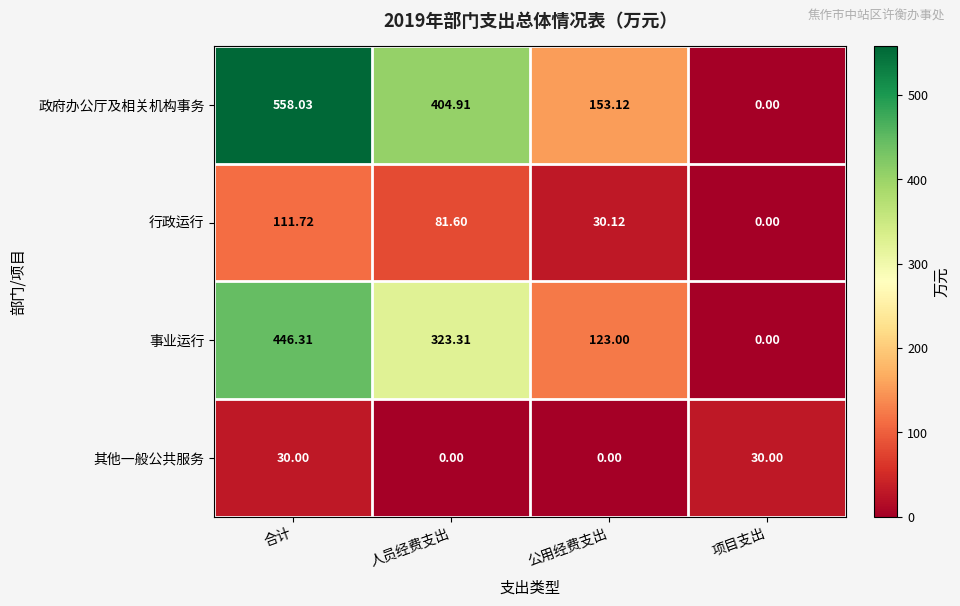

Rank the series by their average value, from highest to lowest.

政府办公厅及相关机构事务, 事业运行, 行政运行, 其他一般公共服务